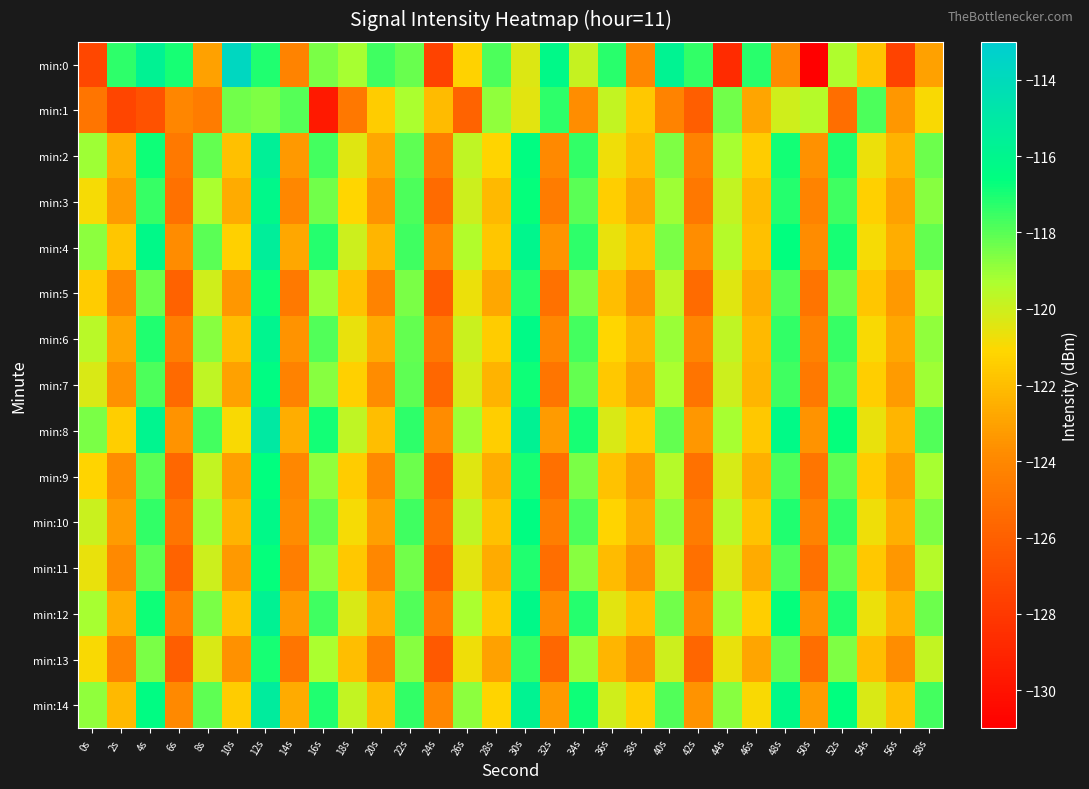

What is the difference between the highest and lowest values at 38s?

2.6